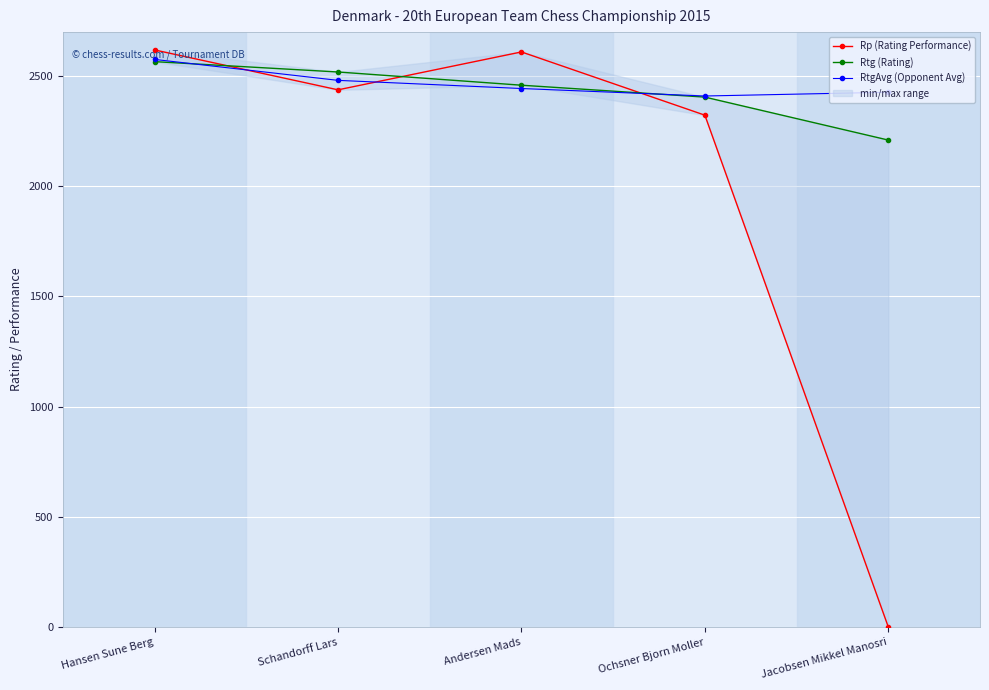

What is the difference between the maximum and minimum values in the Rtg (Rating) series?

356